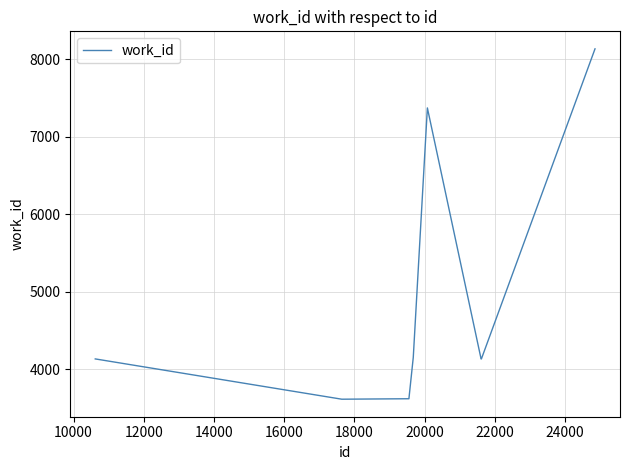

What is the maximum value shown in the chart?

8131